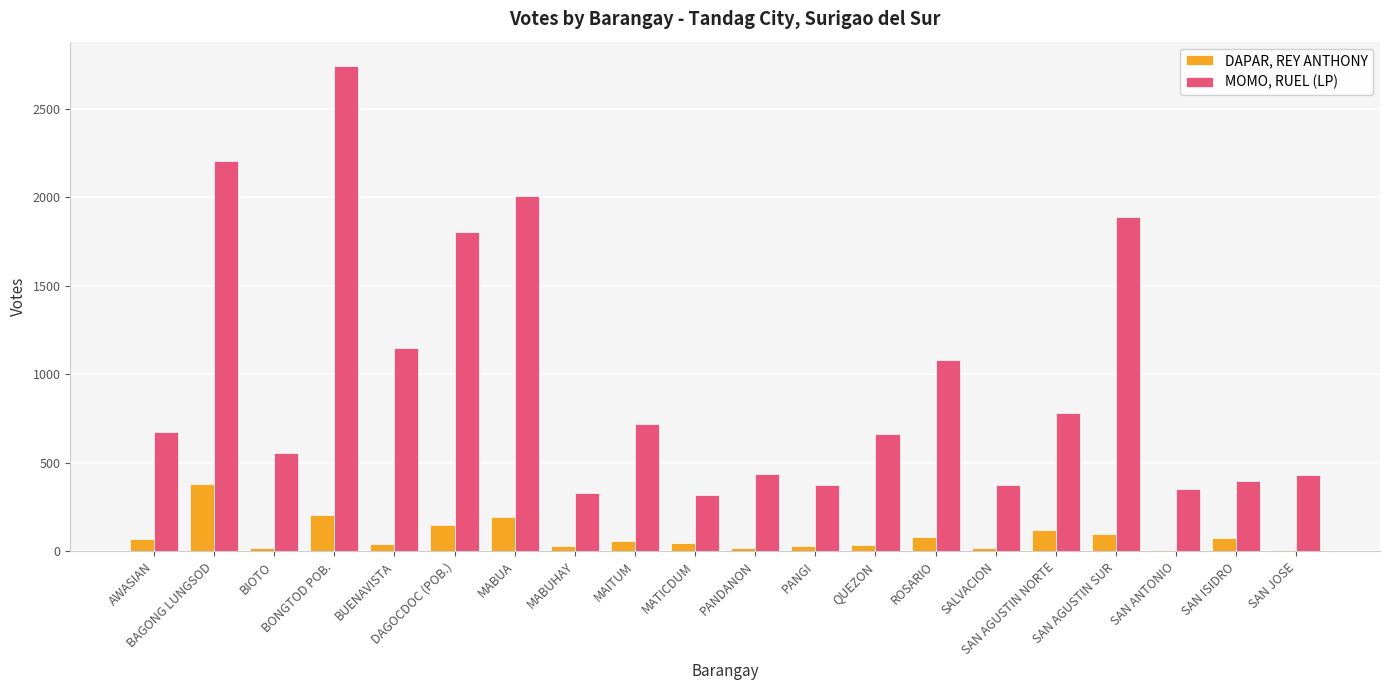

What is the average value of the DAPAR, REY ANTHONY series?

84